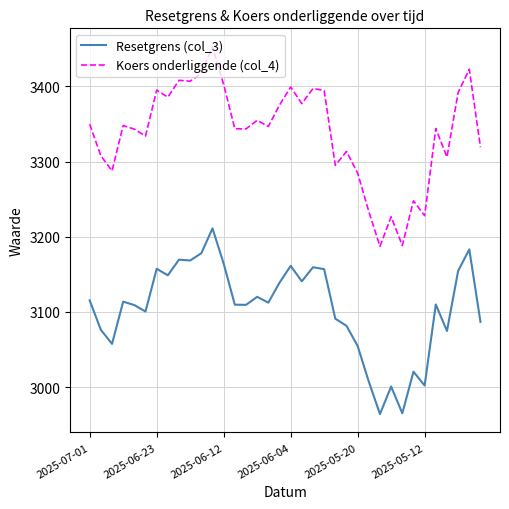

Rank the series by their average value, from lowest to highest.

Resetgrens (col_3), Koers onderliggende (col_4)